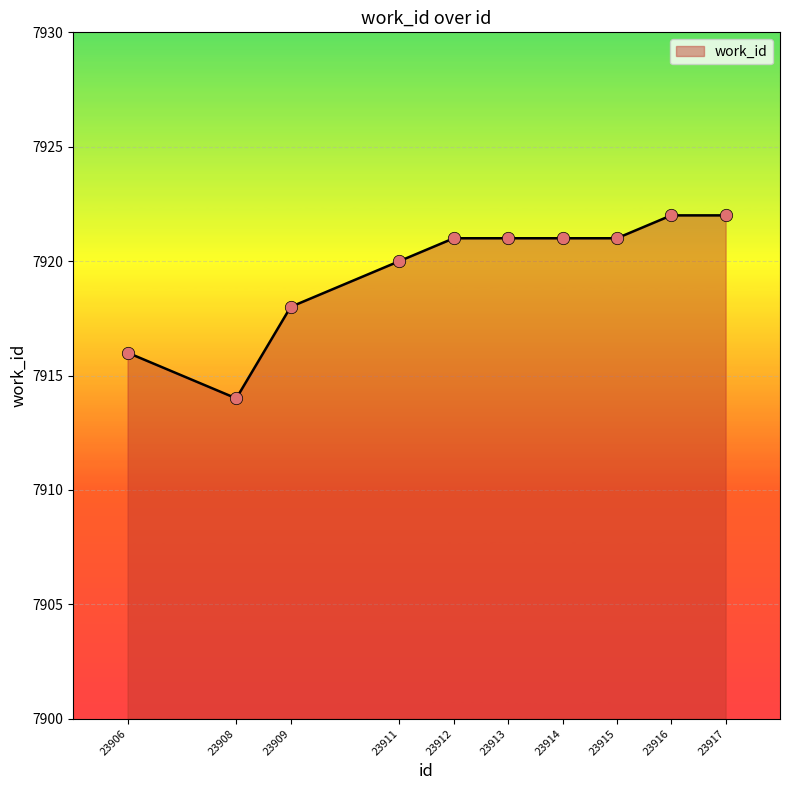

Which has a higher value, 23916 or 23911?

23916